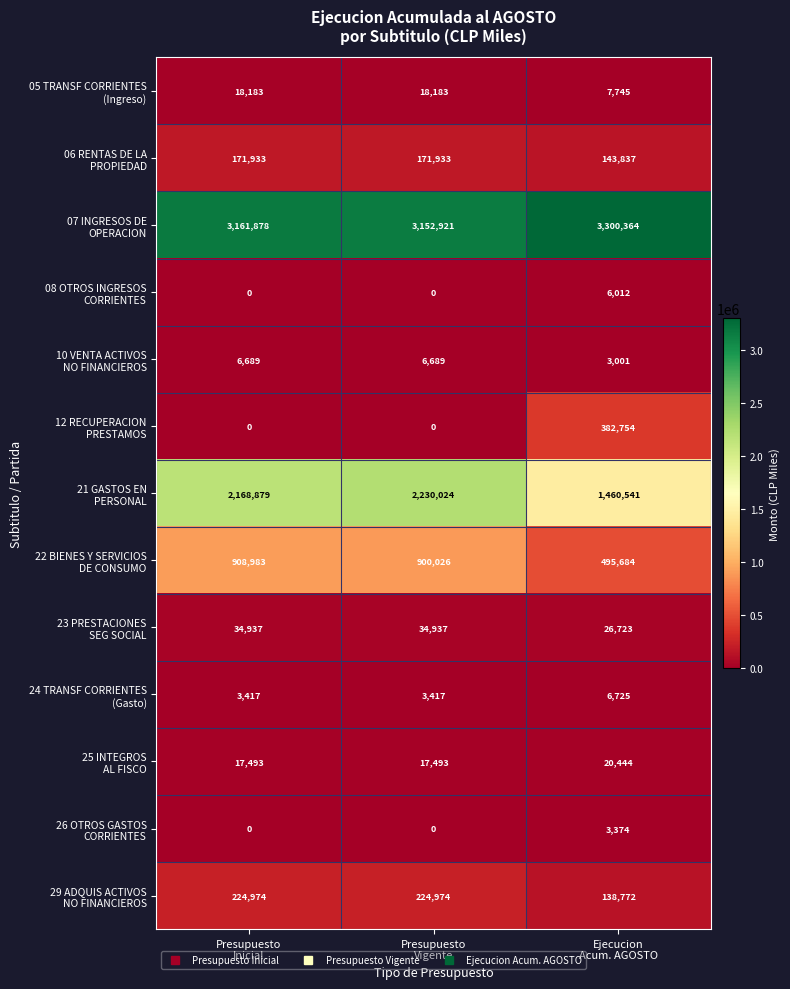

At how many categories does at least one series exceed 362350?

3